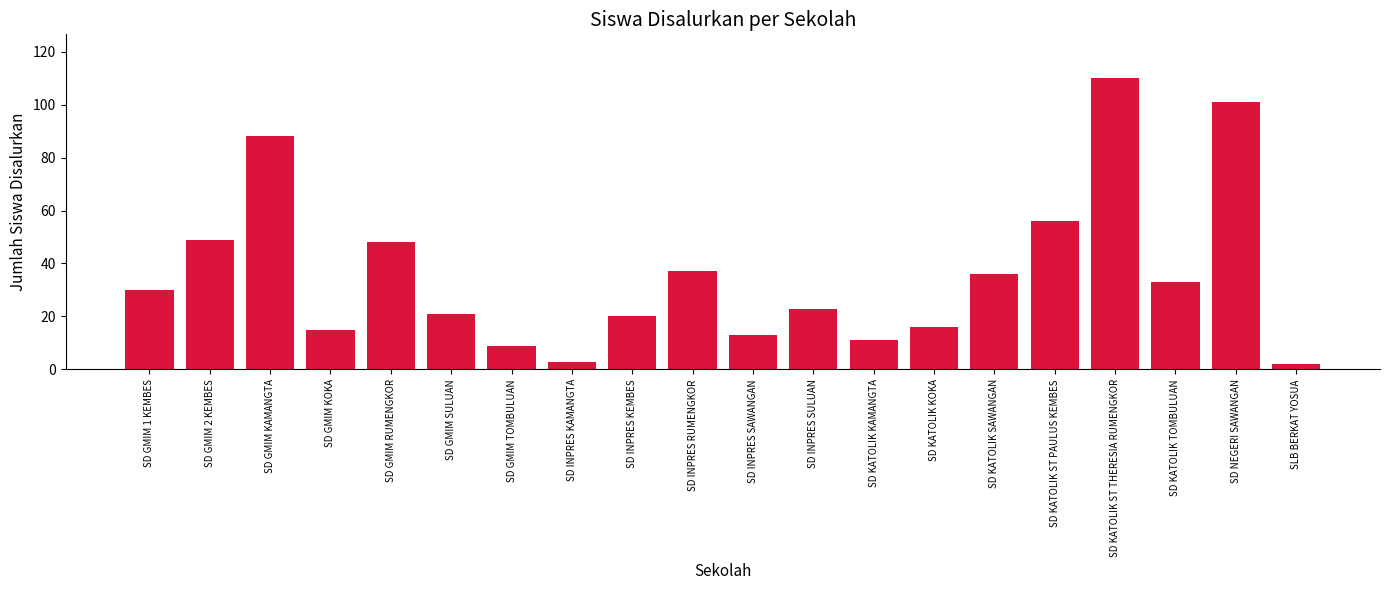

What position from the right is SLB BERKAT YOSUA?

1